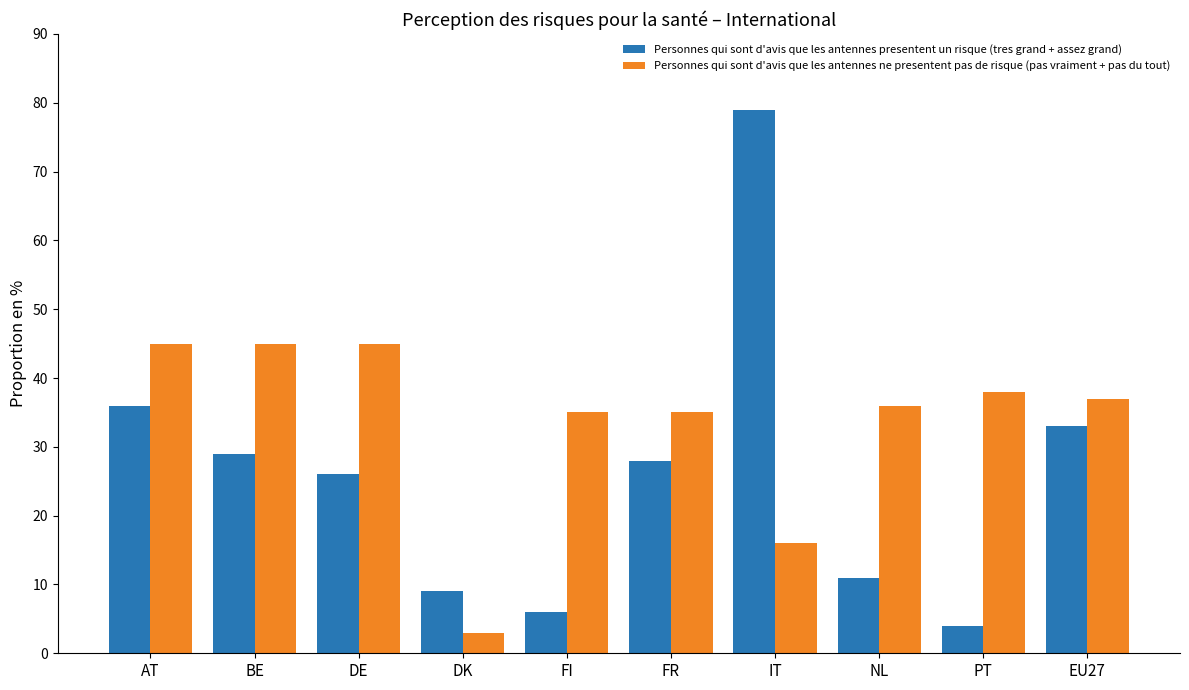

True or false: Personnes qui sont d'avis que les antennes ne presentent pas de risque (pas vraiment + pas du tout) has a value of 37 at EU27.

True